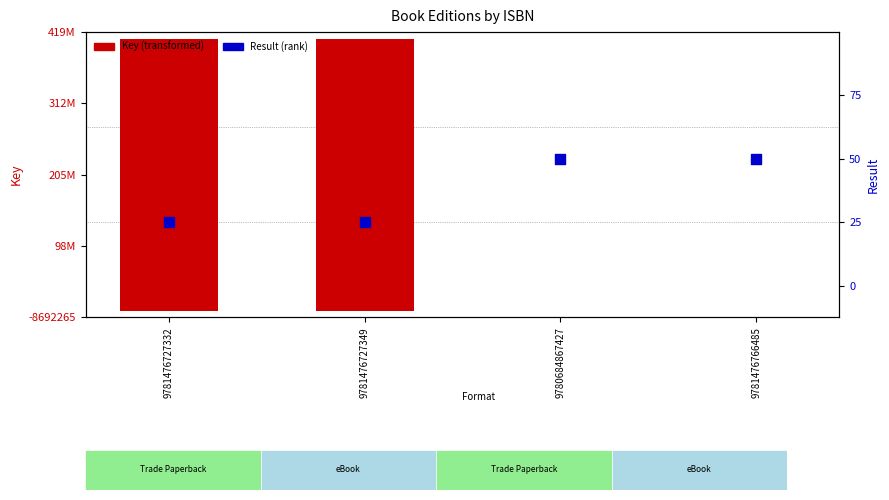

At how many categories does at least one series exceed 86366185?

2